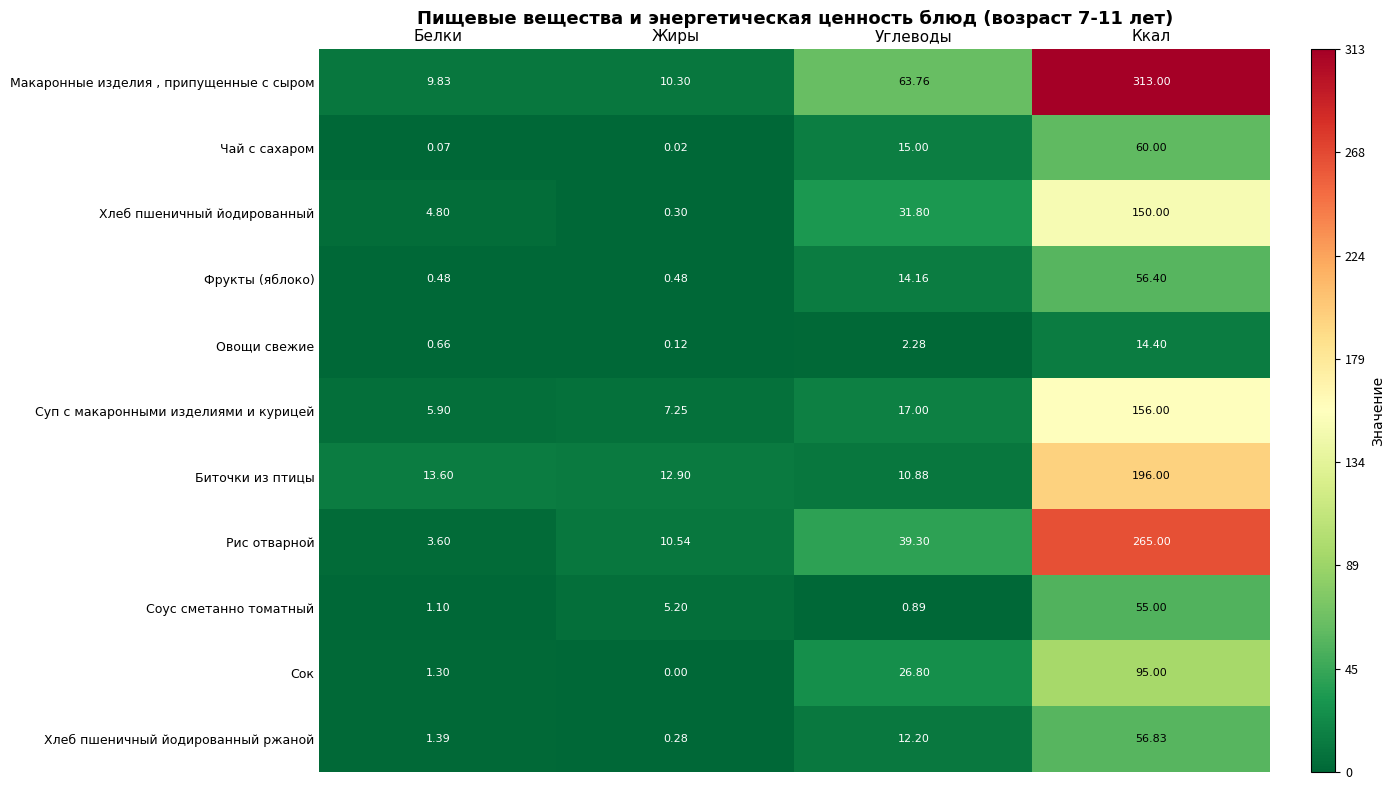

Rank the series at Ккал from highest to lowest value.

Макаронные изделия , припущенные с сыром, Рис отварной, Биточки из птицы, Суп с макаронными изделиями и курицей, Хлеб пшеничный йодированный, Сок, Чай с сахаром, Хлеб пшеничный йодированный ржаной, Фрукты (яблоко), Соус сметанно томатный, Овощи свежие